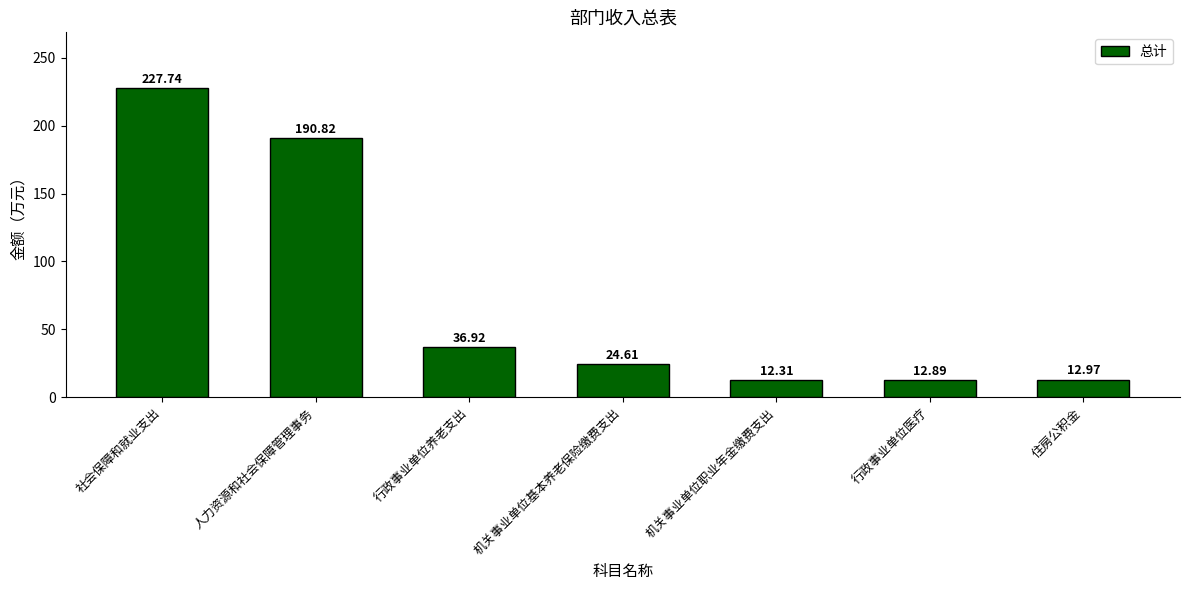

What is the approximate value at 人力资源和社会保障管理事务?

190.8